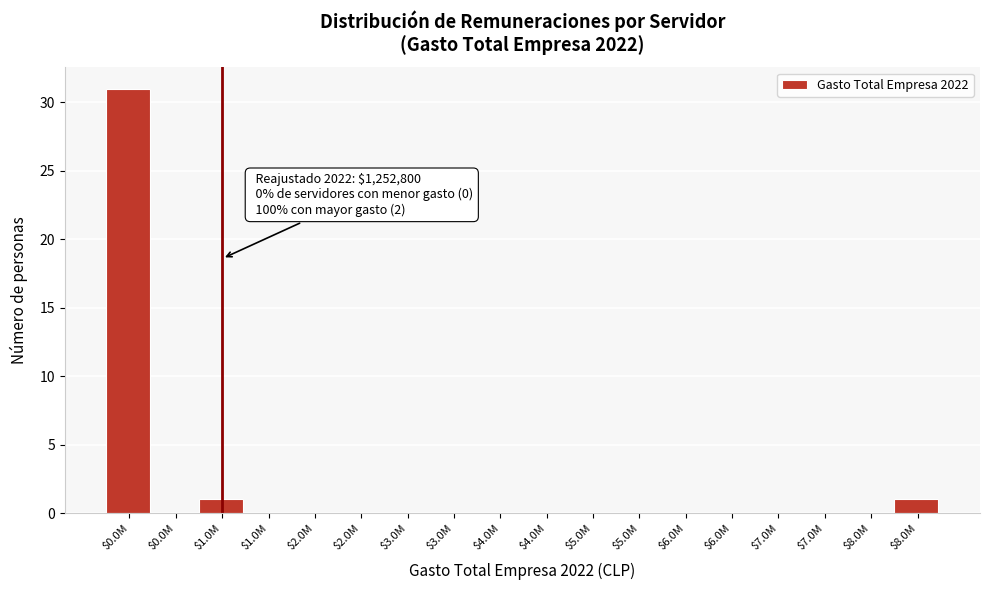

How many categories are shown in the chart?

18